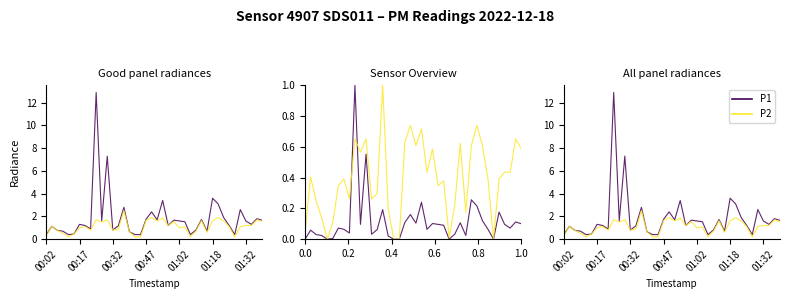

What are all the series names shown in the legend?

P1, P2